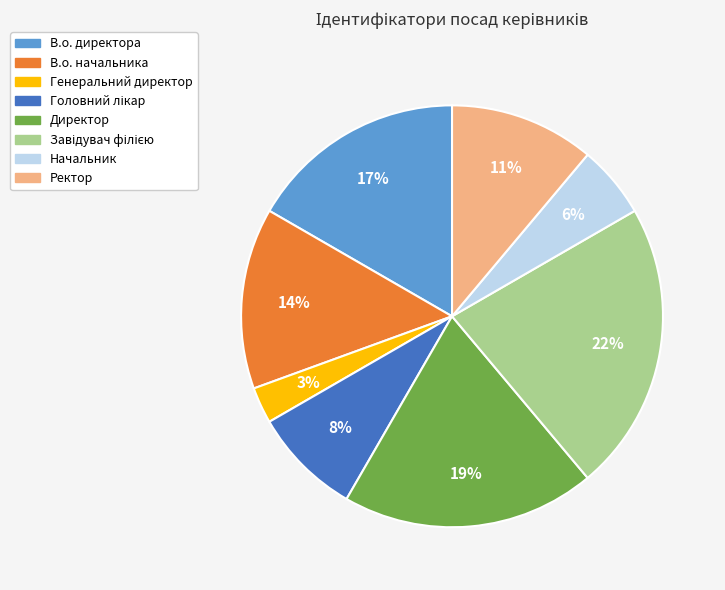

To the nearest percent, what is the average slice percentage?

12%